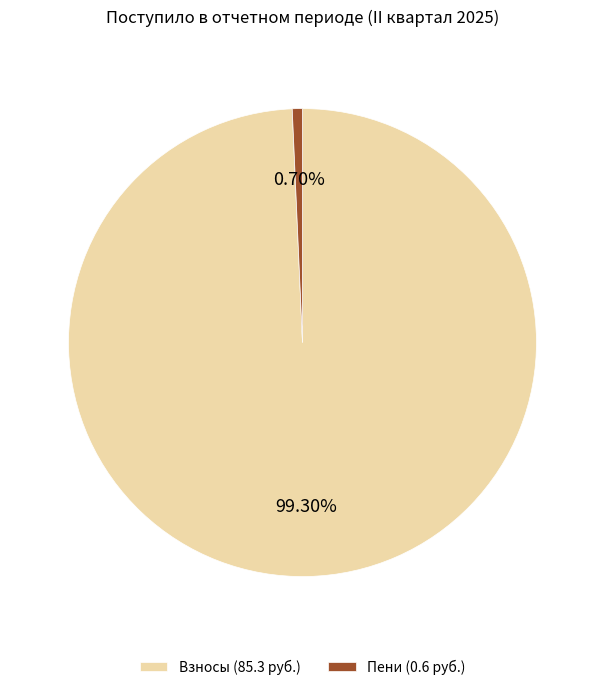

What is the smallest slice in the pie chart?

Пени (0.6 руб.)